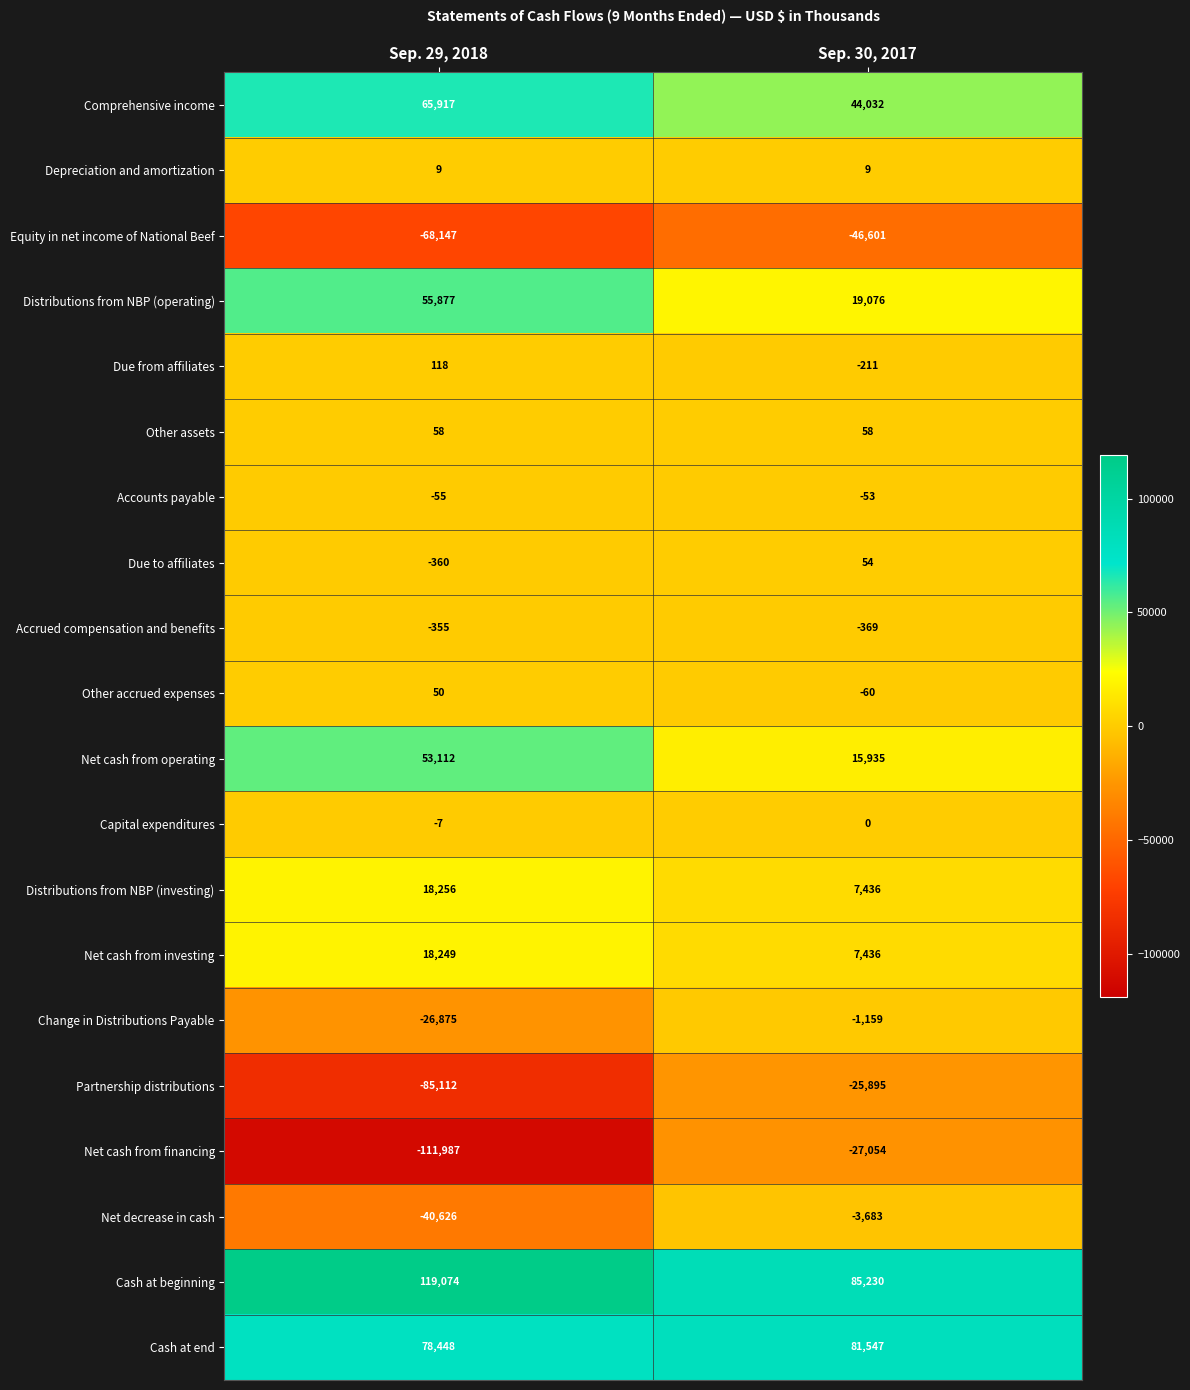

Is it true that Due to affiliates equals 95 at Sep. 30, 2017?

False